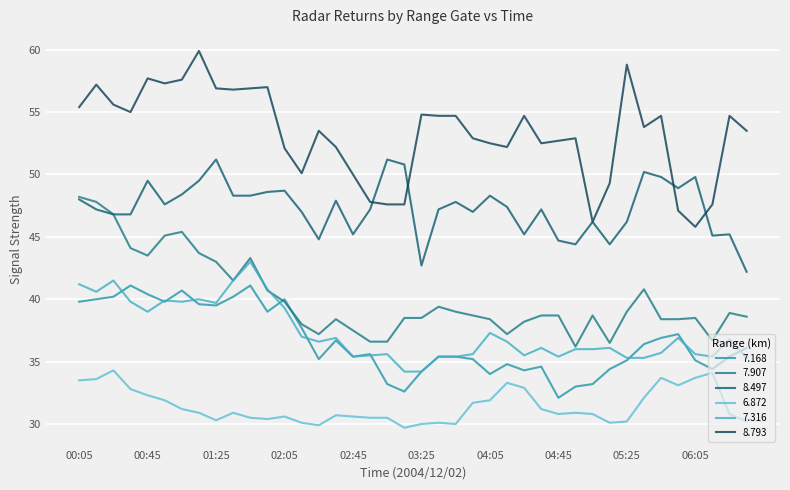

What is the difference between the second highest and minimum values in the 7.907 series?

11.6